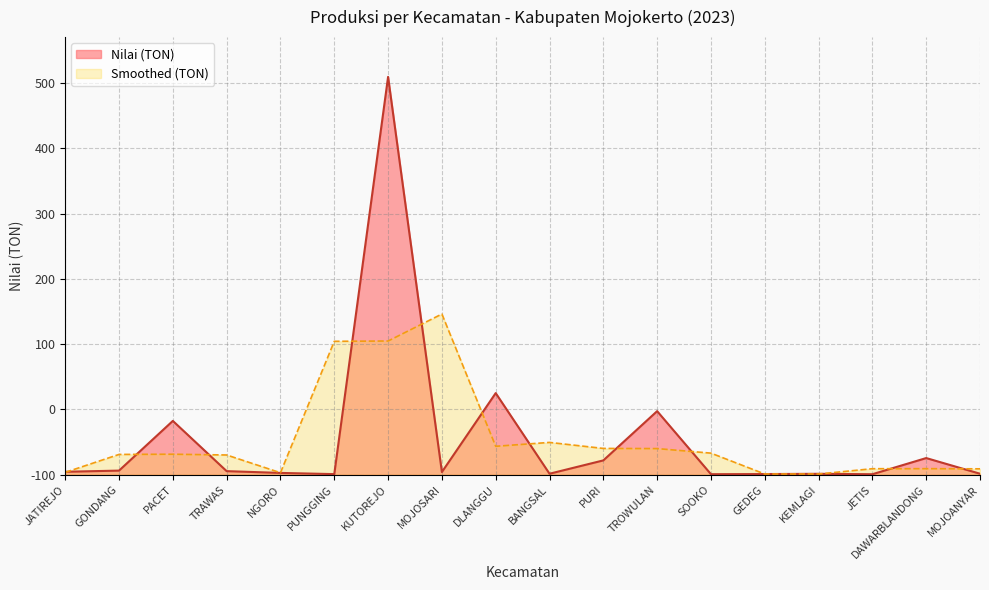

Does the chart have visible grid lines?

Yes